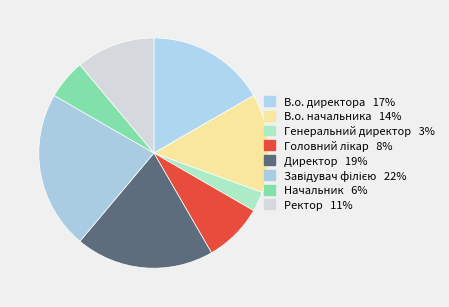

To the nearest percent, what is the difference between the Начальник and Завідувач філією slice percentages?

17%